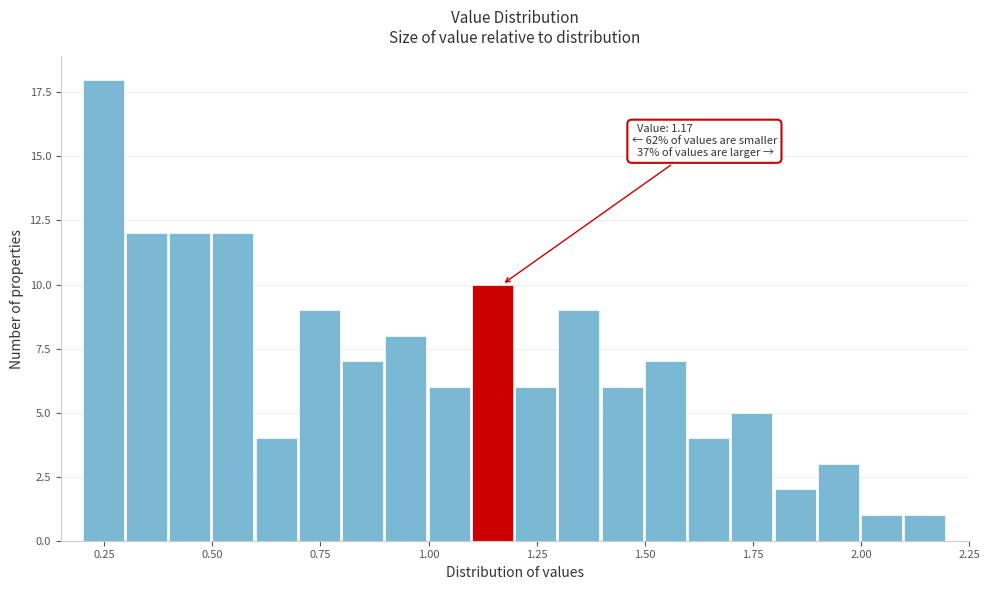

Around what value on the x-axis is the tallest bar? Give the approximate position of its centre, as read against the axis.

0.25